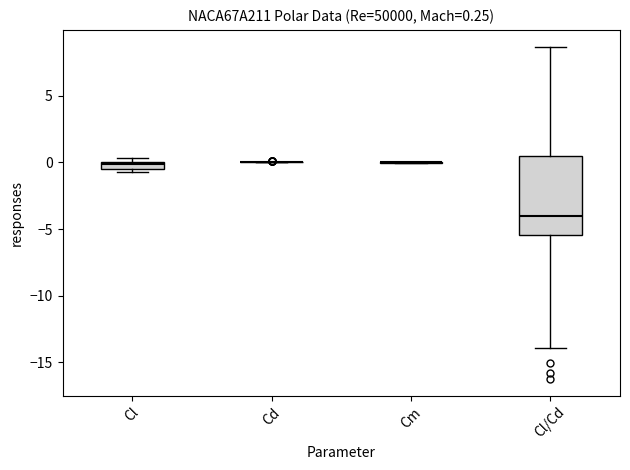

Comparing the boxes themselves (not the whiskers), which one is the tallest?

Cl/Cd